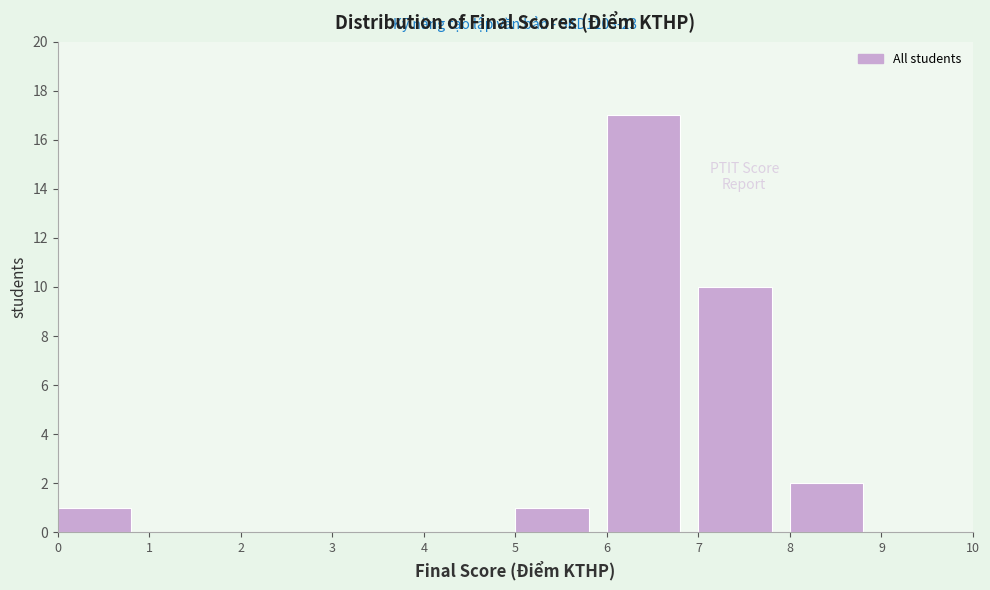

Over which range of the x-axis is the bar tallest?

6 to 7